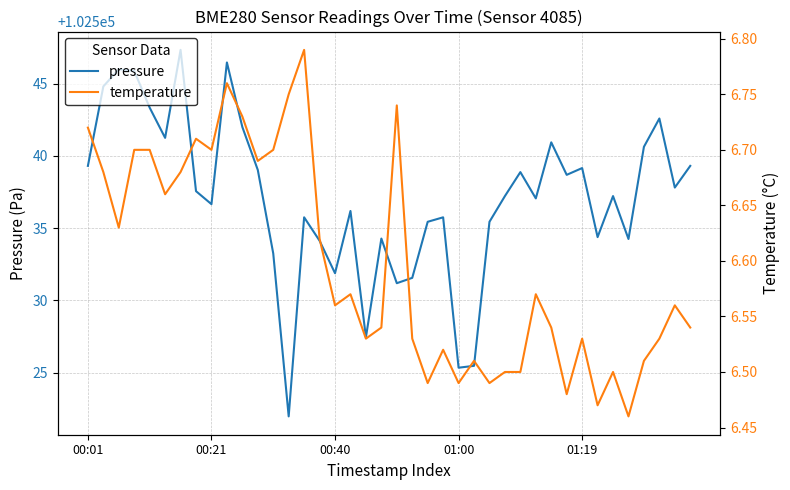

How many series are shown in this chart?

2